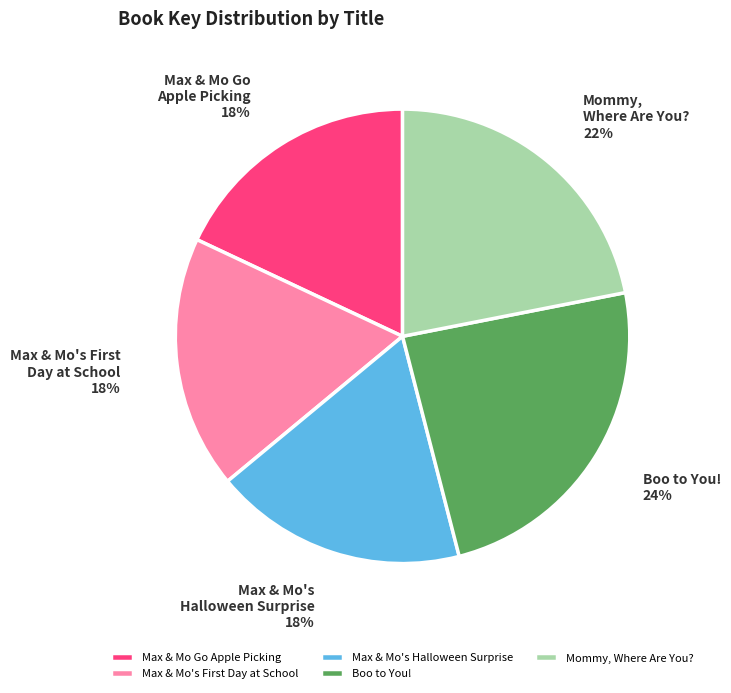

To the nearest percent, what percentage of the pie is Max & Mo's Halloween Surprise?

18%